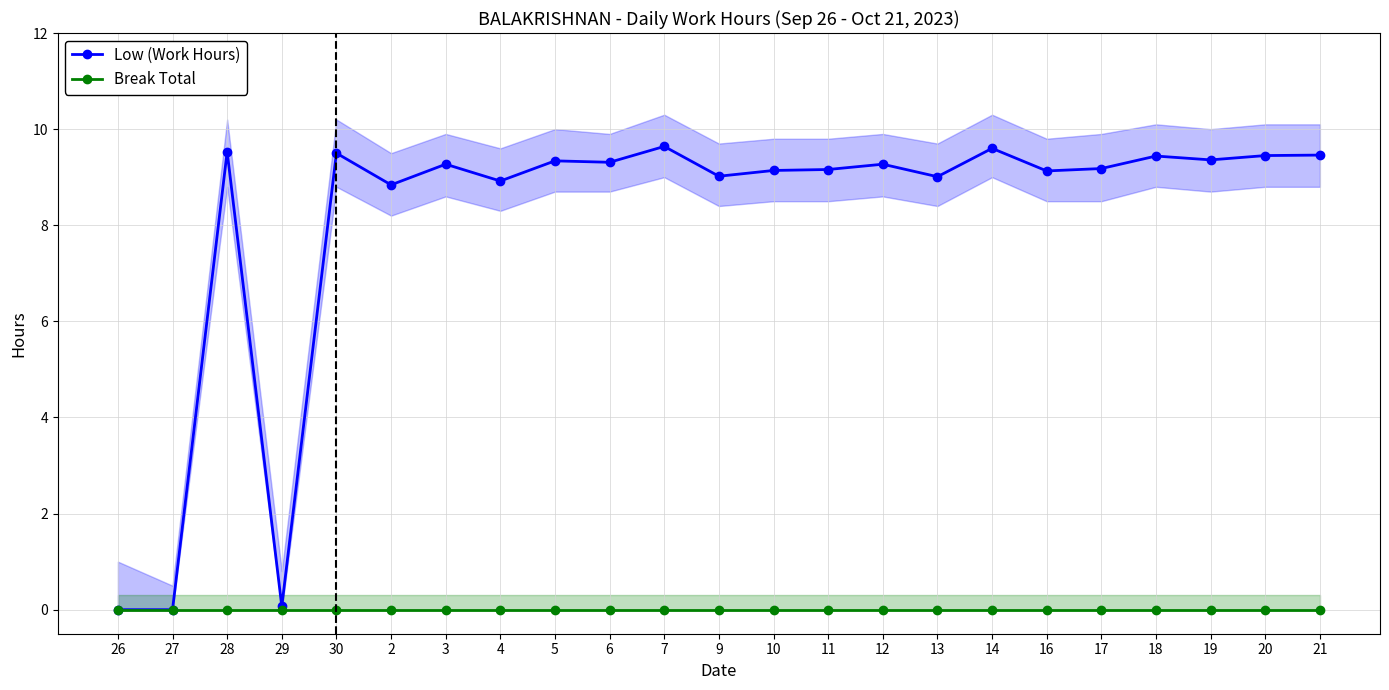

Count the number of categories in the chart.

23